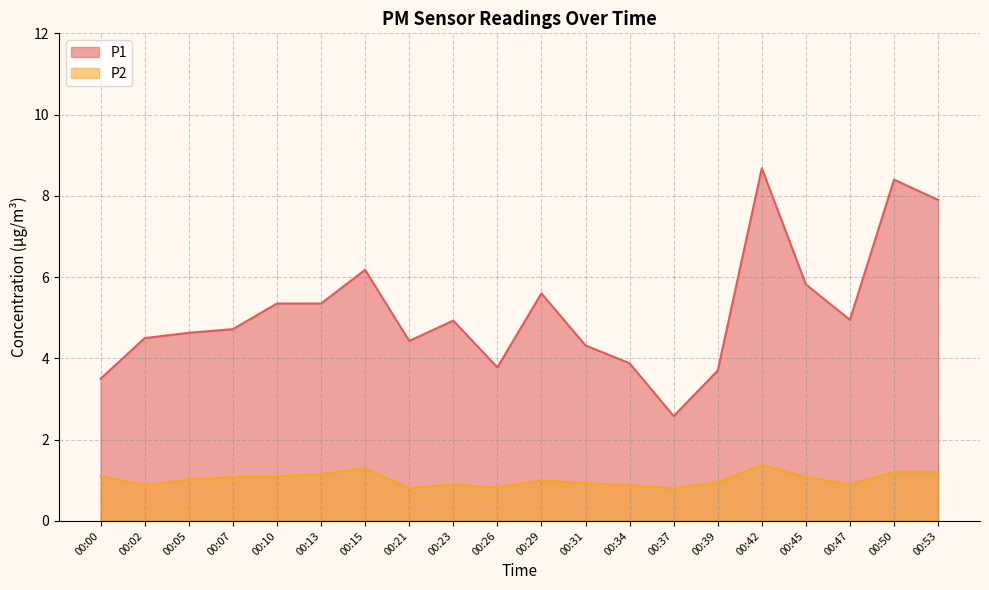

How many data points in P1 are less than 4?

5